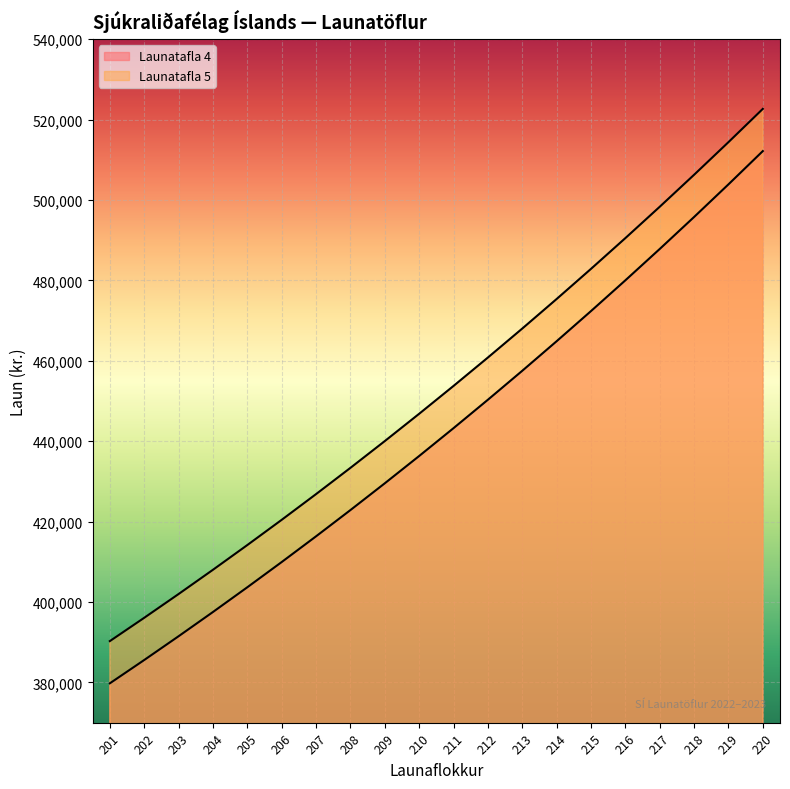

What is the average value of the Launatafla 5 series?

452557